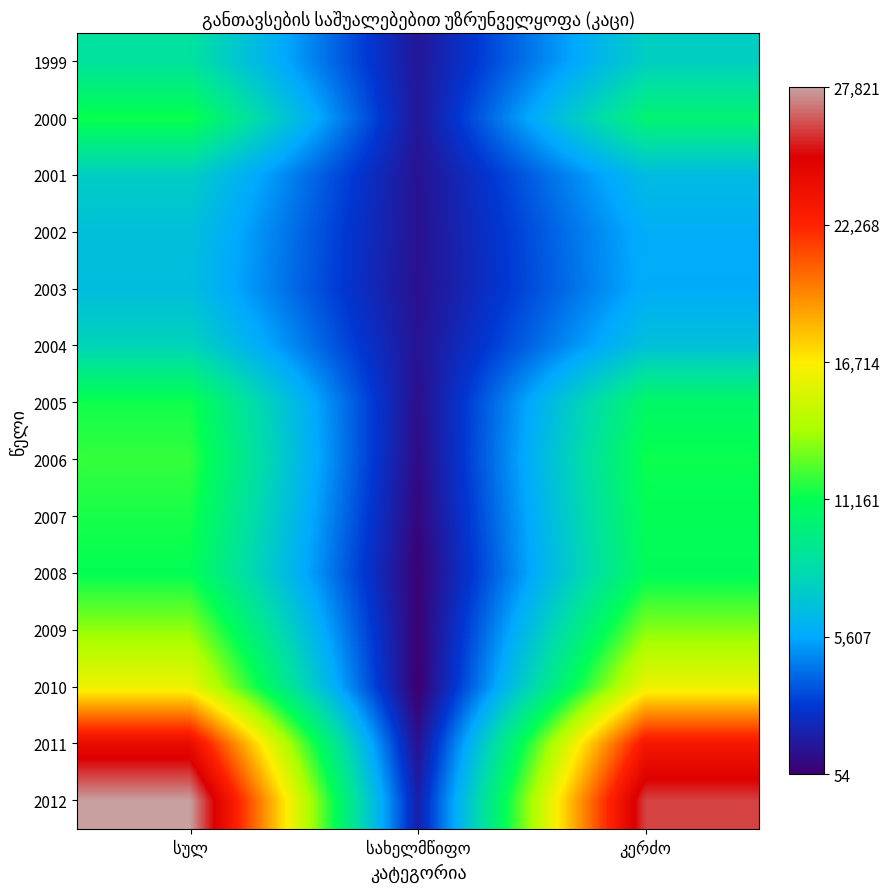

Reading left to right, transcribe all the data shown in this chart.

1999: სულ=8801	სახელმწიფო=1189	კერძო=7612
2000: სულ=11399	სახელმწიფო=1192	კერძო=10207
2001: სულ=7590	სახელმწიფო=997	კერძო=6593
2002: სულ=6856	სახელმწიფო=978	კერძო=5878
2003: სულ=6701	სახელმწიფო=915	კერძო=5786
2004: სულ=7920	სახელმწიფო=1056	კერძო=6864
2005: სულ=11437	სახელმწიფო=816	კერძო=10621
2006: სულ=11993	სახელმწიფო=647	კერძო=11346
2007: სულ=11554	სახელმწიფო=459	კერძო=11095
2008: სულ=11184	სახელმწიფო=211	კერძო=10973
2009: სულ=13540	სახელმწიფო=185	კერძო=13355
2010: სულ=16106	სახელმწიფო=54	კერძო=16053
2011: სულ=24003	სახელმწიფო=931	კერძო=23072
2012: სულ=27821	სახელმწიფო=1672	კერძო=26149